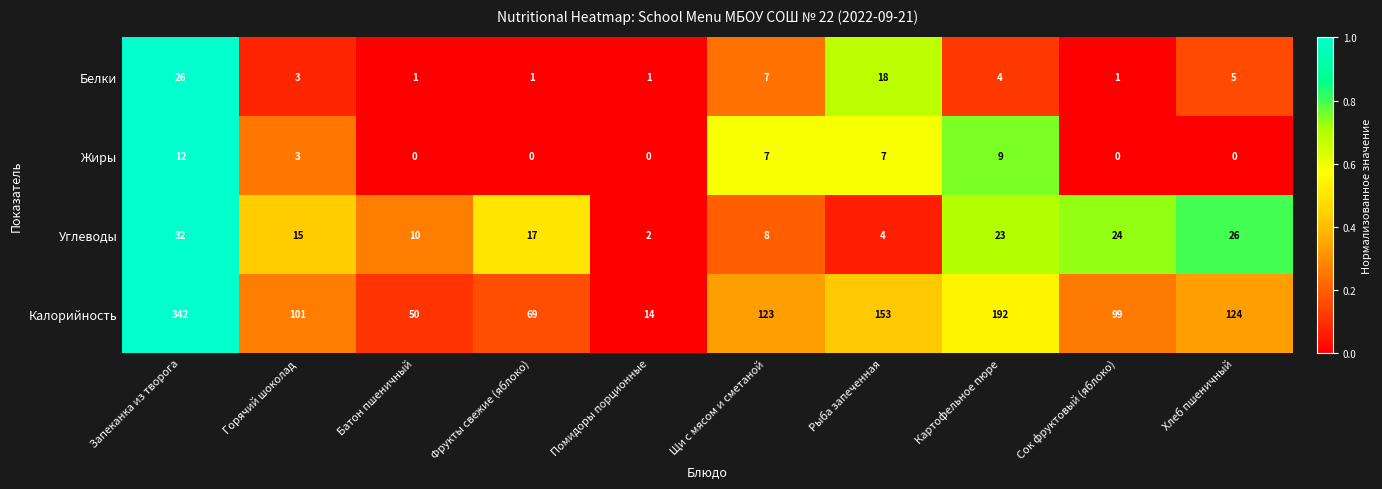

List the series in order of their peak value, highest first.

Калорийность, Углеводы, Белки, Жиры